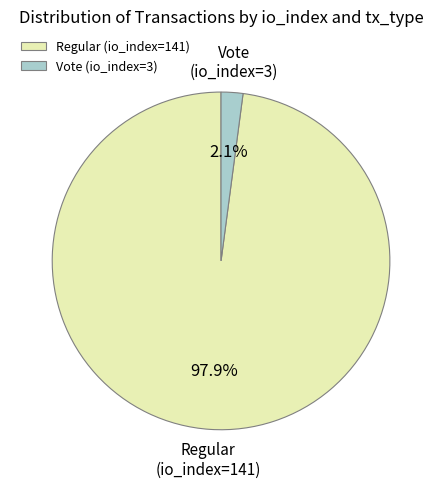

What is the total percentage of Regular (io_index=141) and Vote (io_index=3)?

100.0%